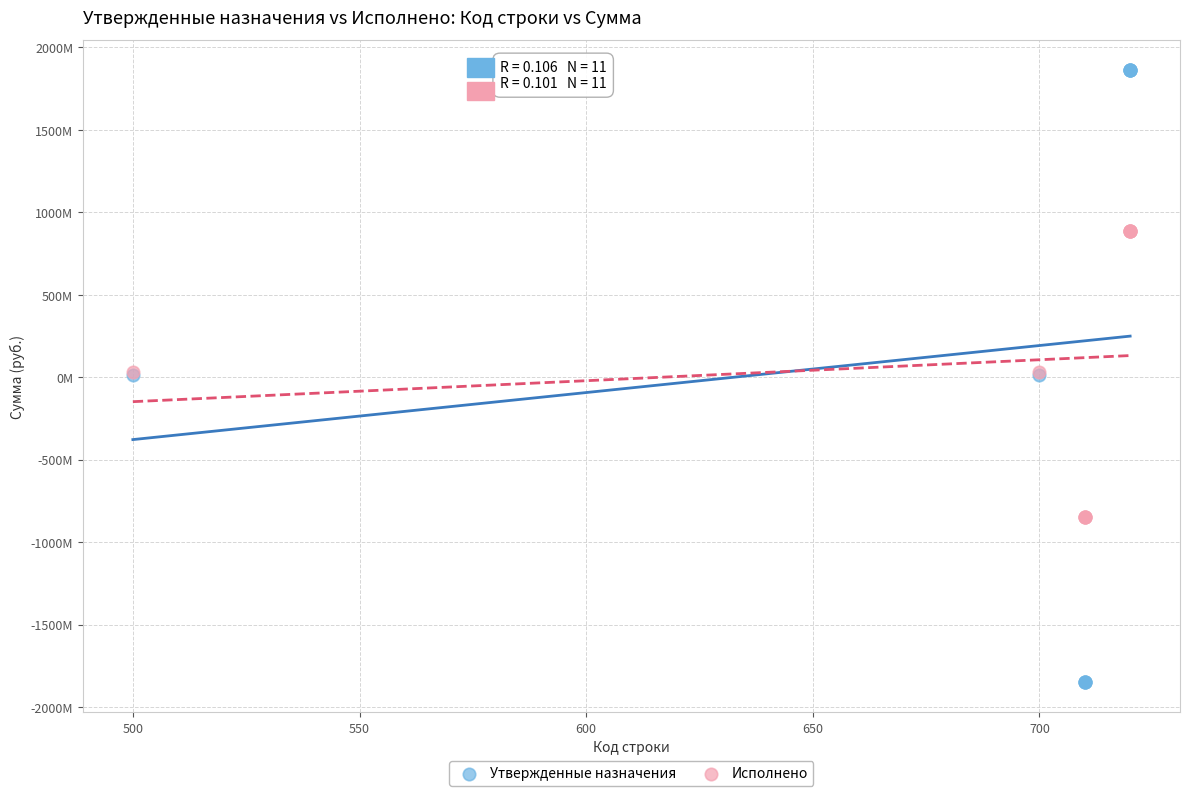

Which series has the largest Y range (max minus min)?

Утвержденные назначения